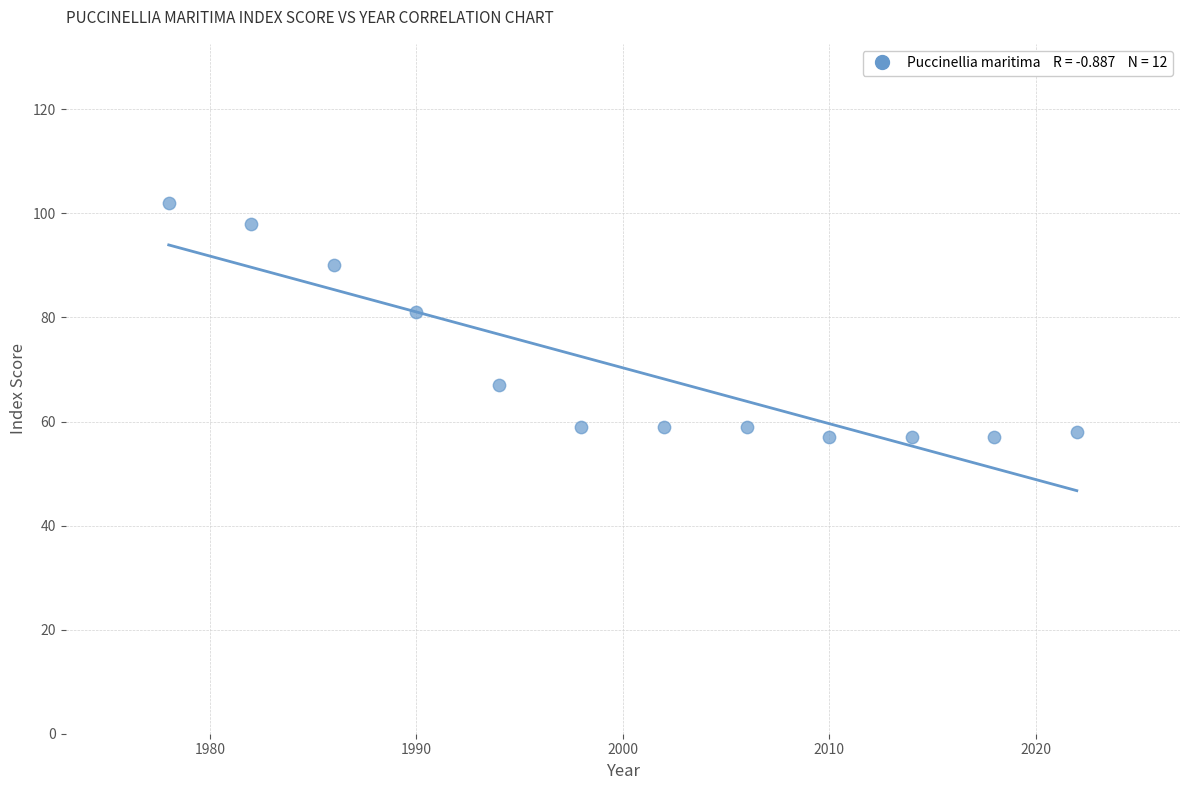

What Y value in the scatter plot is closest to 79?

81